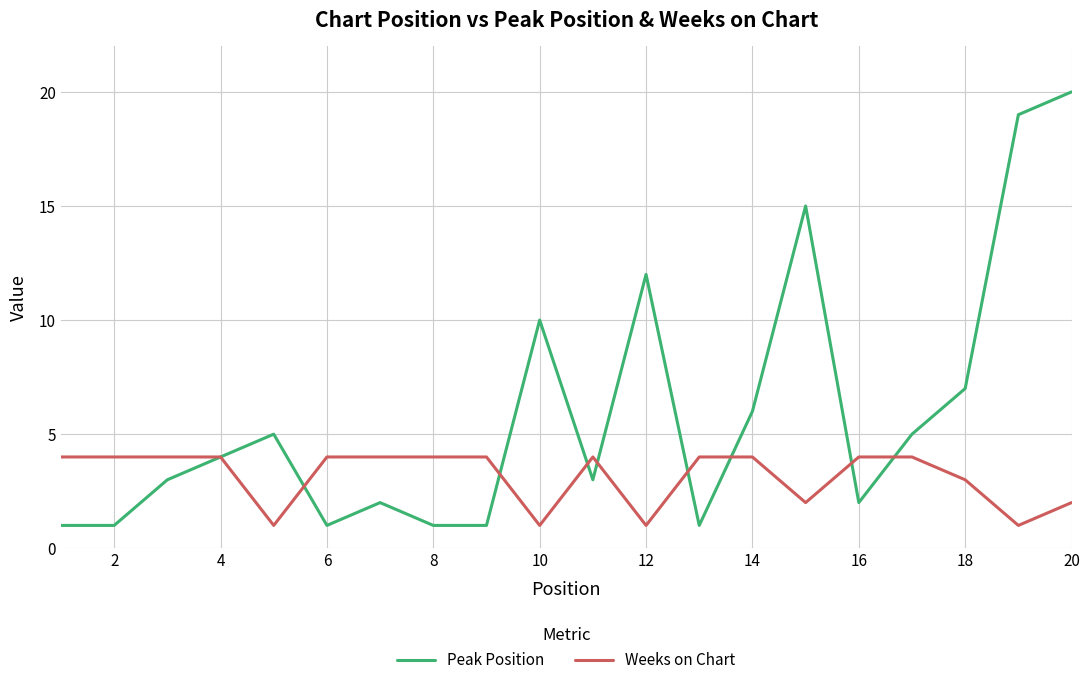

Which series has the largest range (max minus min)?

Peak Position